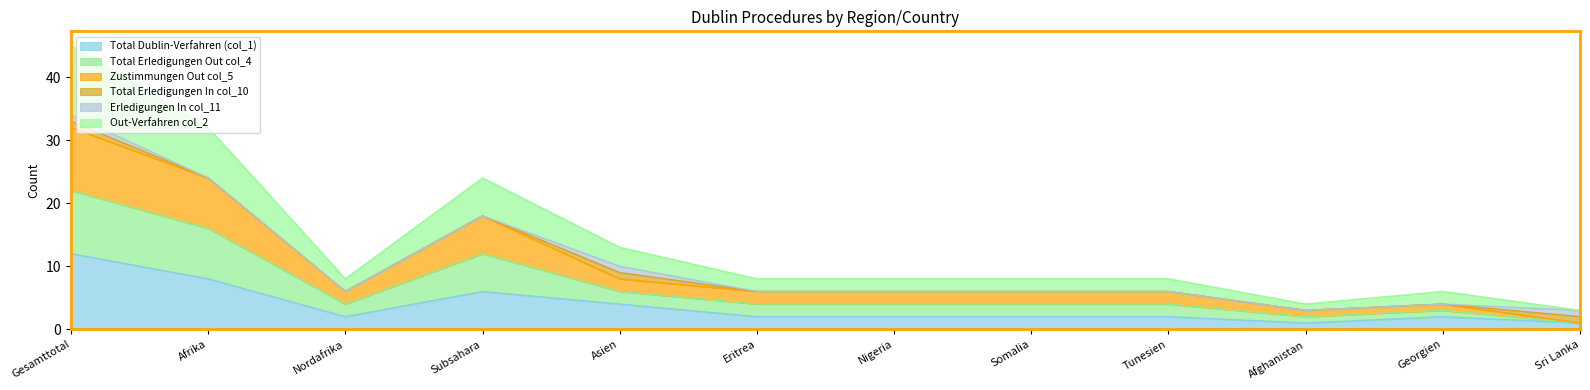

What is the label of the 3rd point from the right?

Afghanistan